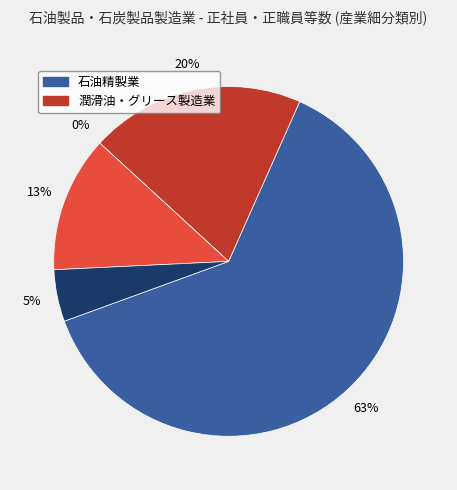

What percentage is the 石油精製業 slice, to the nearest percent?

63%